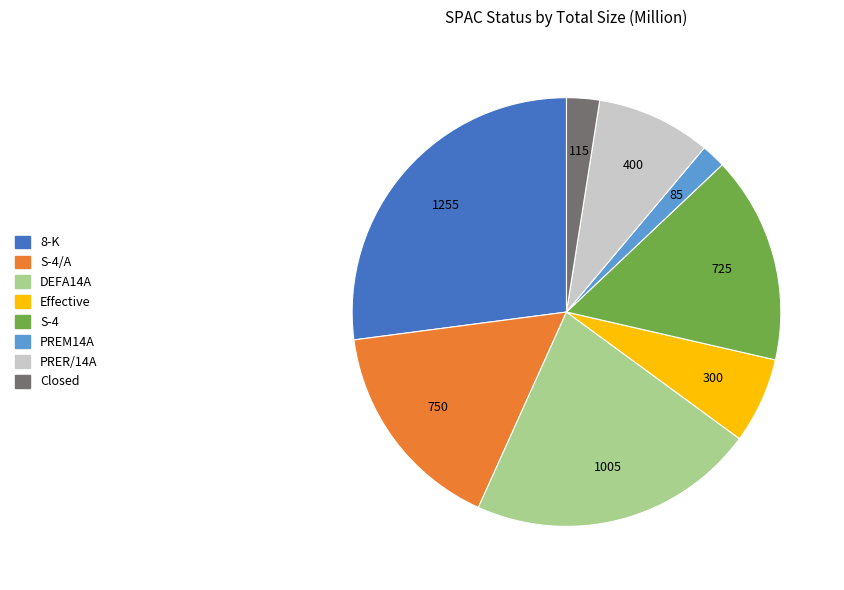

Is there any slice that represents more than half of the pie?

No